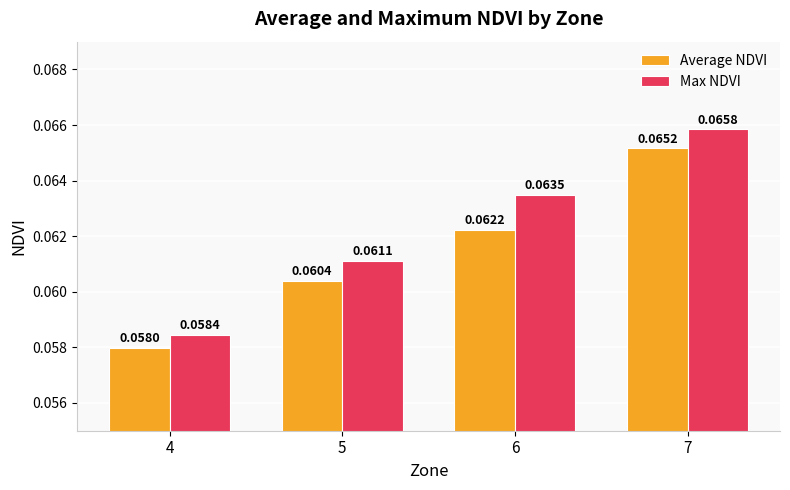

What are all the series names shown in the legend?

Average NDVI, Max NDVI